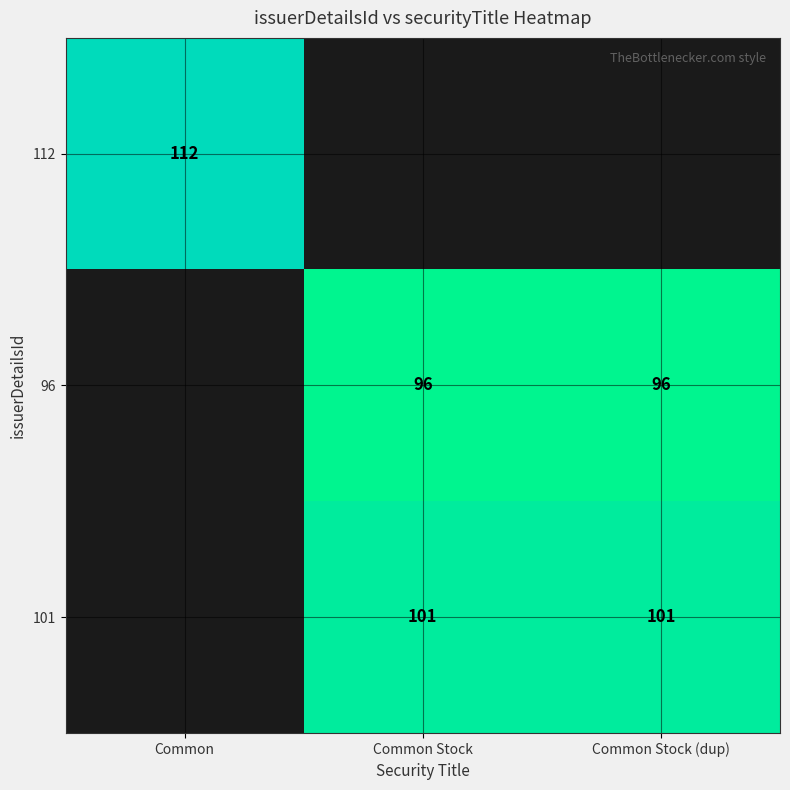

The value of 96 at Common Stock is 96. True or false?

True